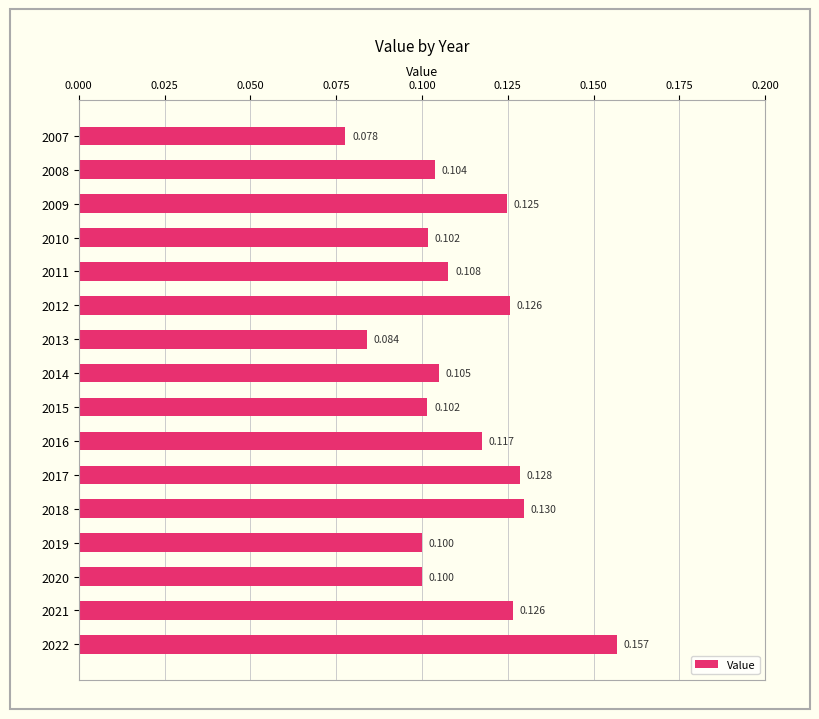

Which label corresponds to the largest value in the chart?

2022